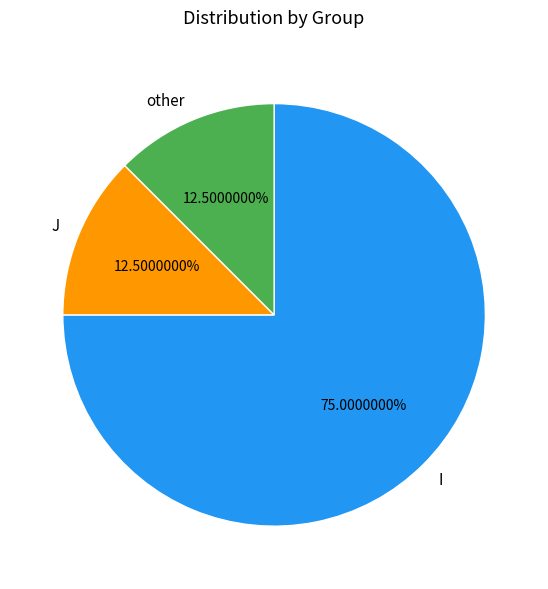

Is it true that other is 5% of the pie?

False